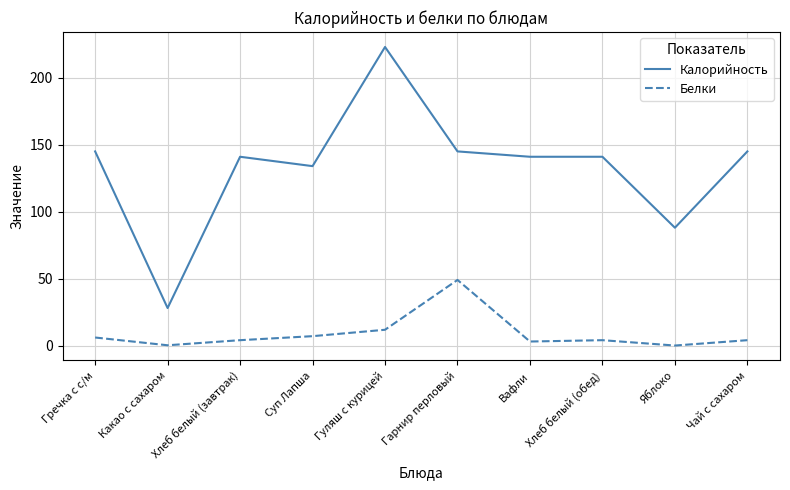

True or false: Калорийность and Белки cross at least once.

False